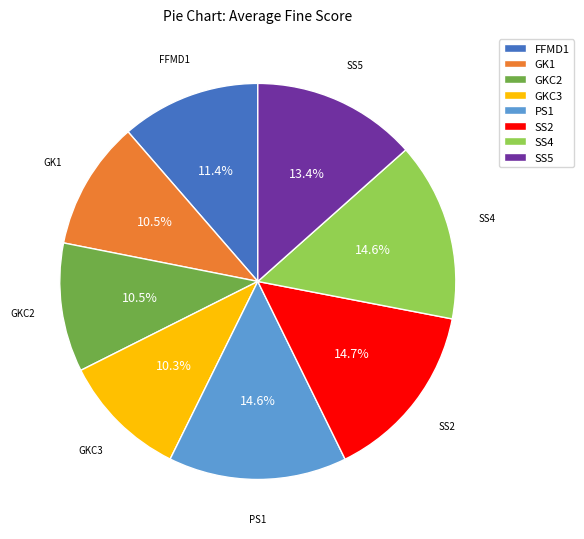

Between PS1 and GKC2, which is larger?

PS1